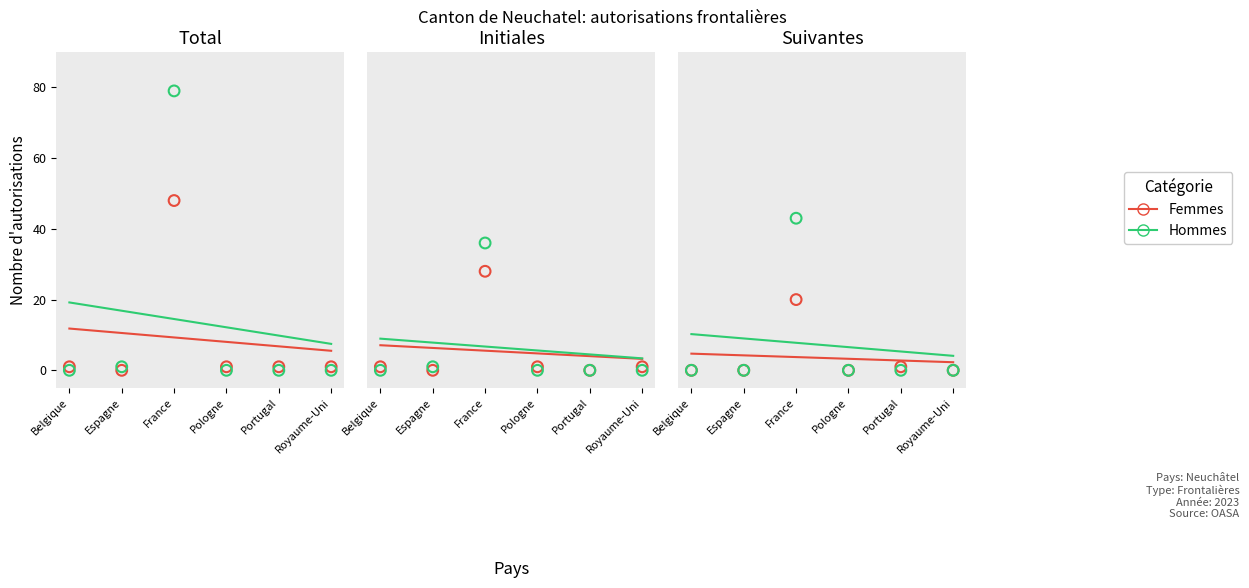

At which category is the sum across all series the highest?

Belgique